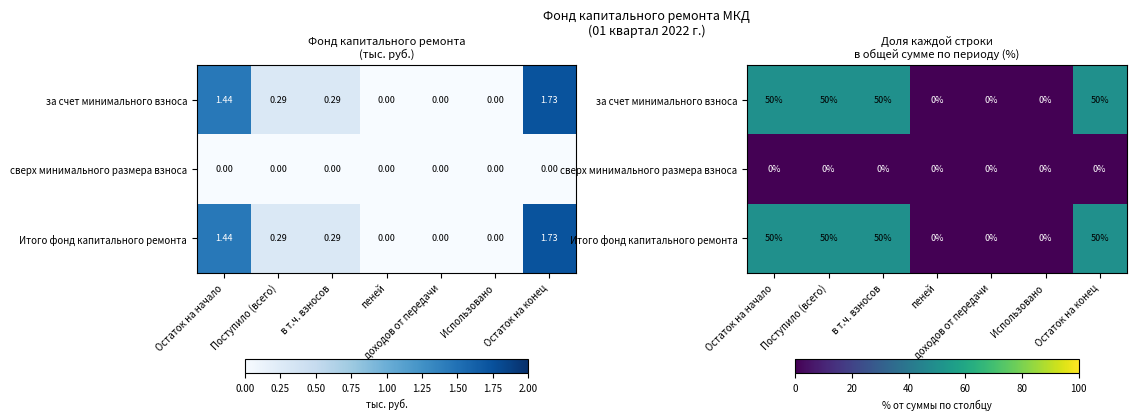

Which label corresponds to the smallest value in the chart?

пеней